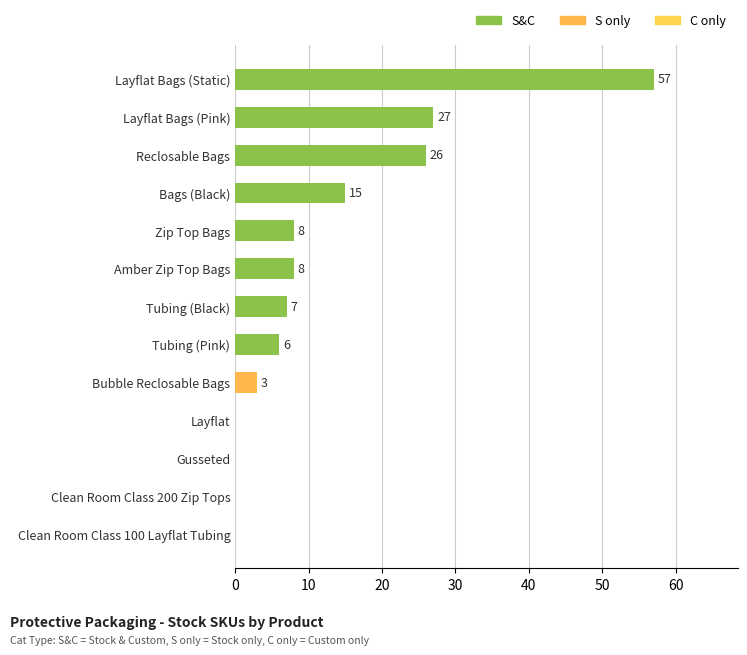

How many series are shown in this chart?

1